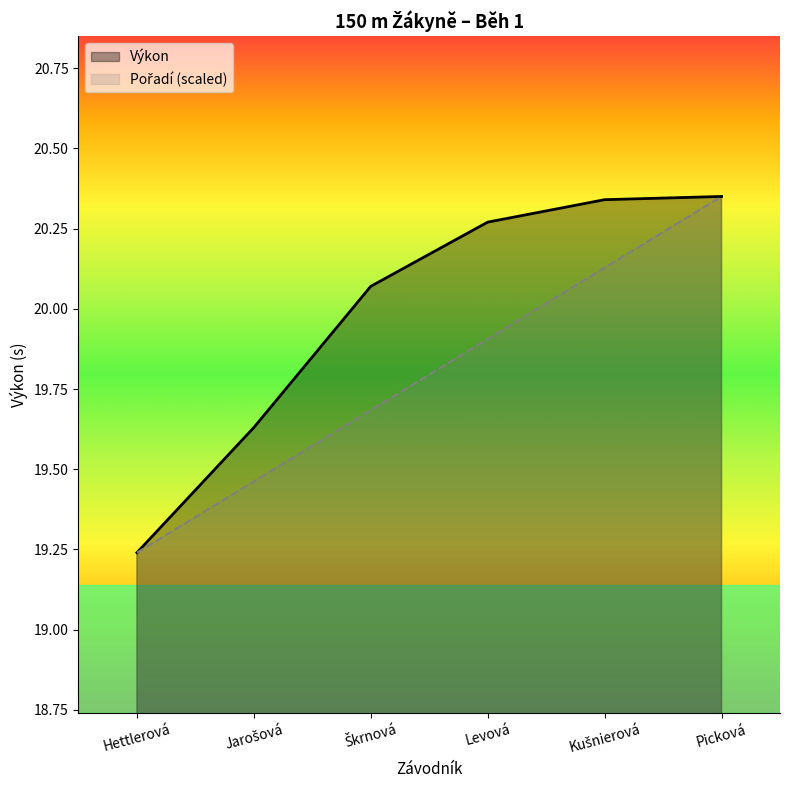

True or false: Výkon has a value of 20.1 at Škrnová.

True